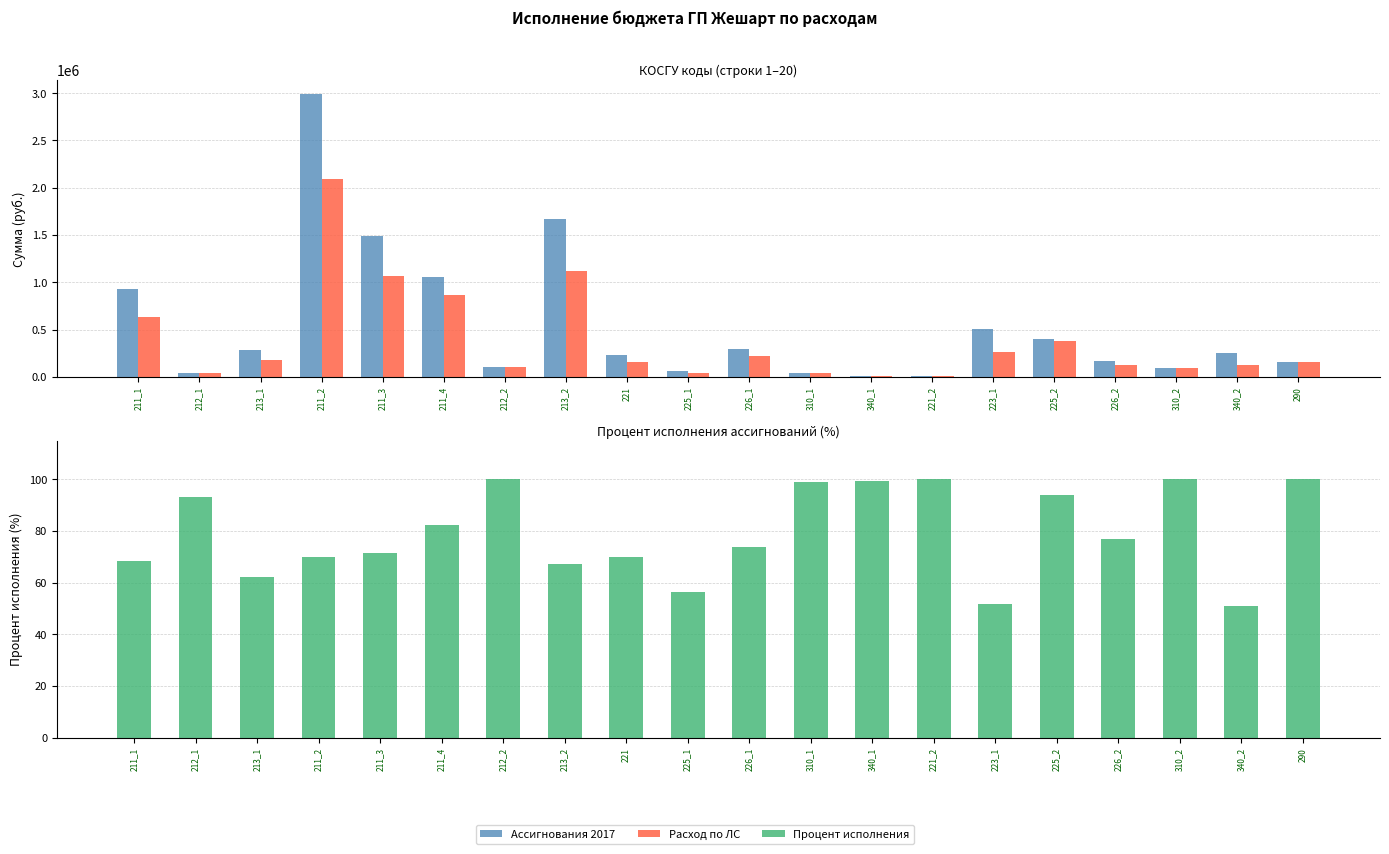

What is the lowest value of the Процент исполнения series?

50.8